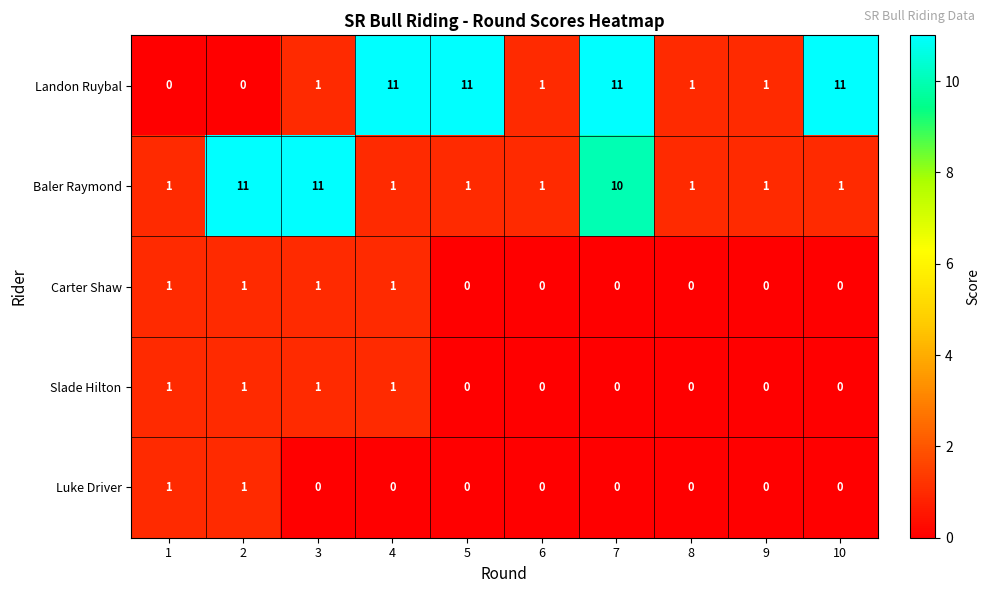

Which series has the widest spread of values?

Landon Ruybal